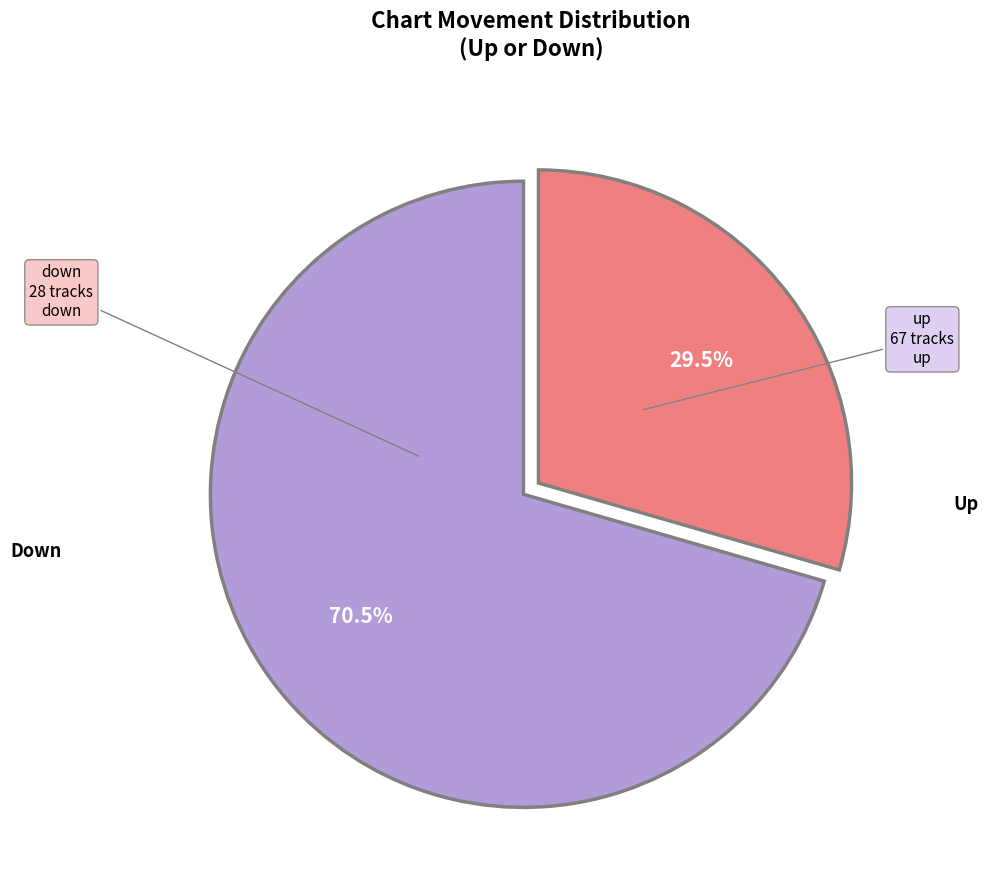

To the nearest percent, what is the difference between the largest and smallest slice percentages?

41%